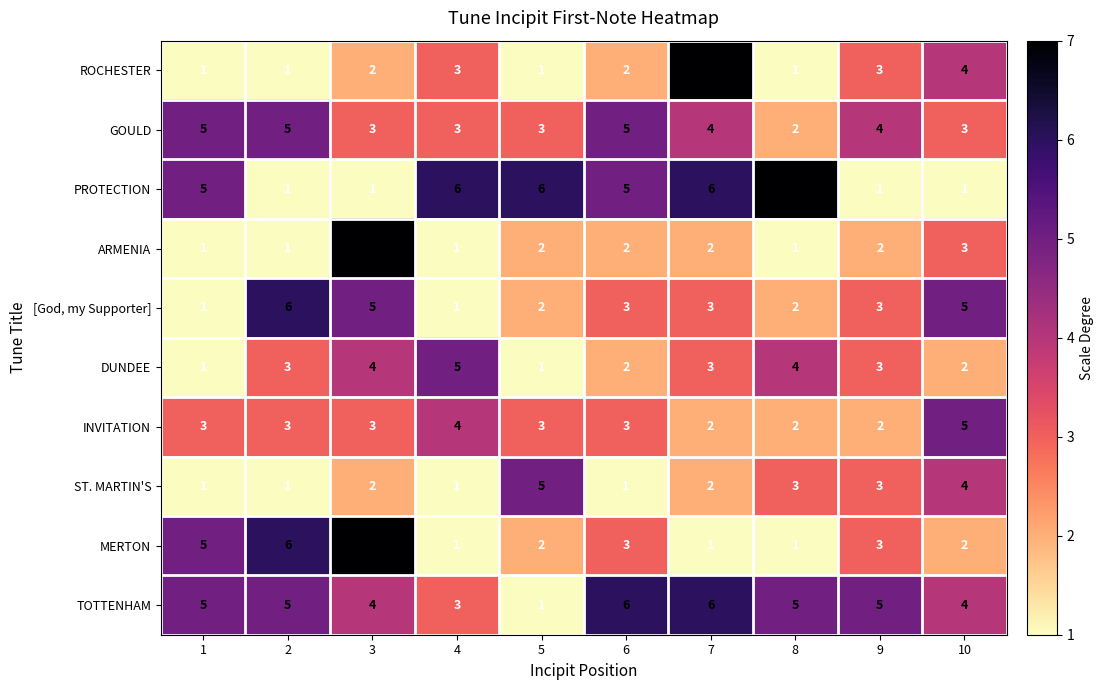

How many data points in DUNDEE are less than 3?

4